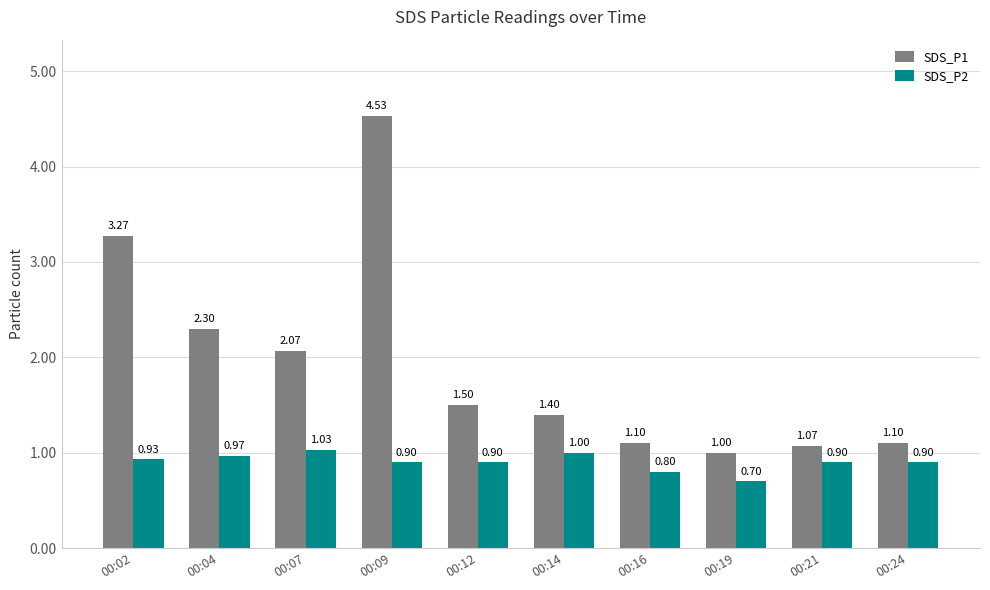

The value of SDS_P2 at 00:02 is 1.4. True or false?

False